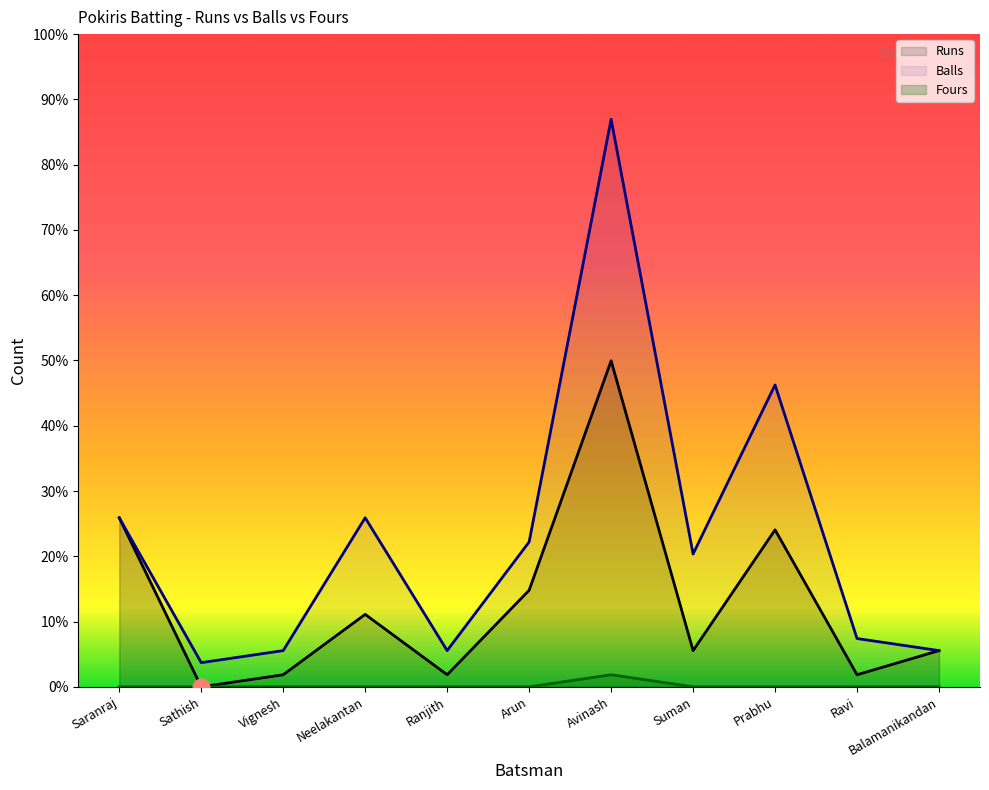

What is the total value across all series at Avinash?

75